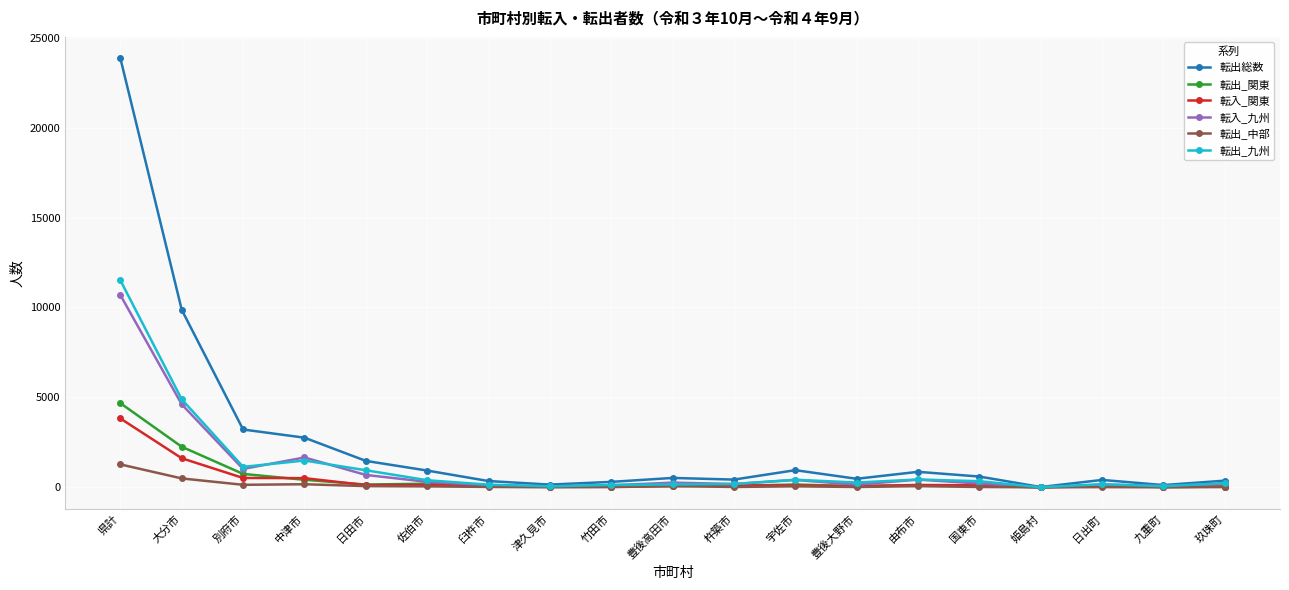

True or false: 転出_九州 has a value of 11510 at 県計.

True